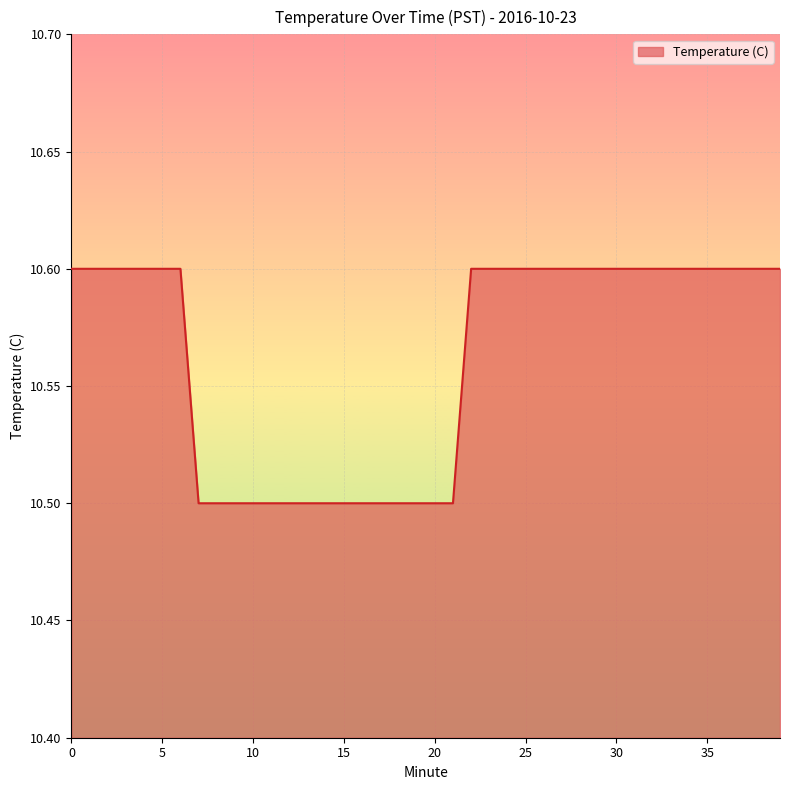

What is the maximum value shown in the chart?

10.6